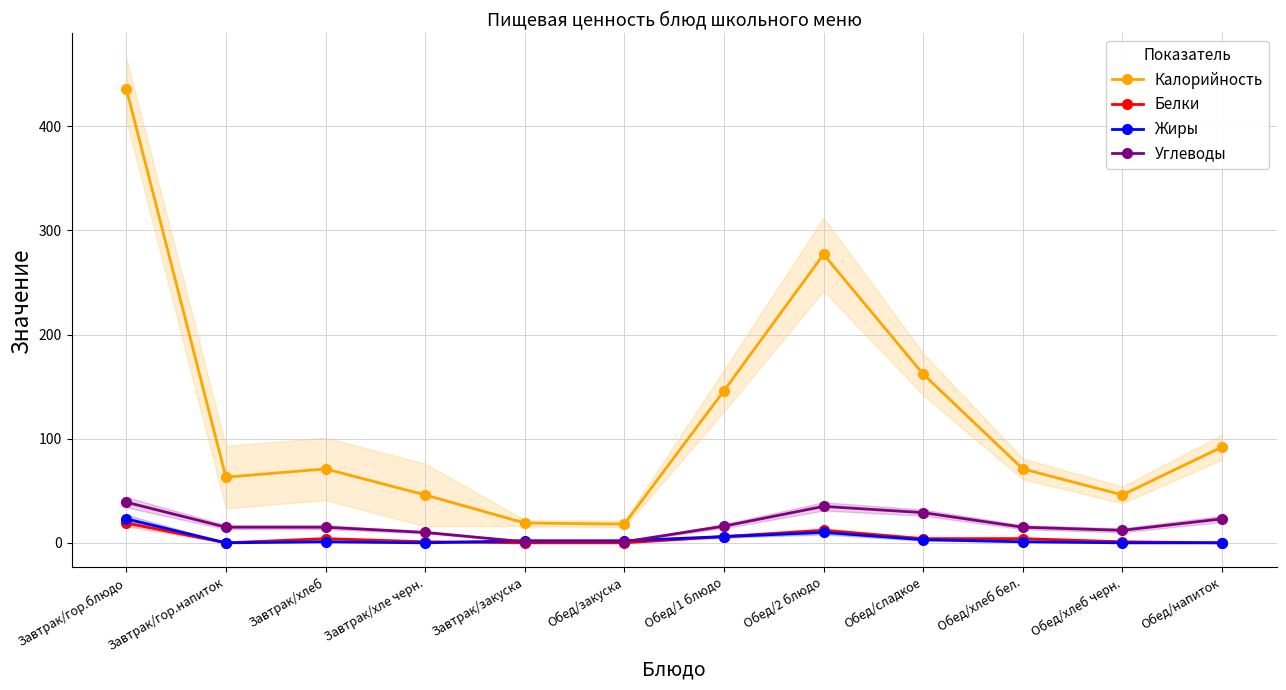

Rank the categories by Белки value from lowest to highest.

Завтрак/гор.напиток, Завтрак/закуска, Обед/закуска, Обед/напиток, Завтрак/хле черн., Обед/хлеб черн., Завтрак/хлеб, Обед/сладкое, Обед/хлеб бел., Обед/1 блюдо, Обед/2 блюдо, Завтрак/гор.блюдо